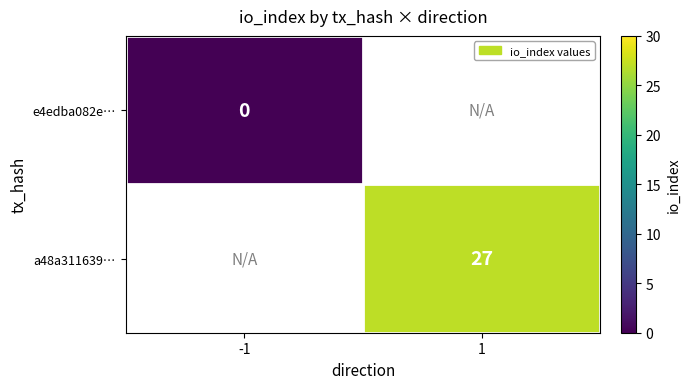

Between 1 and -1, which is larger?

-1